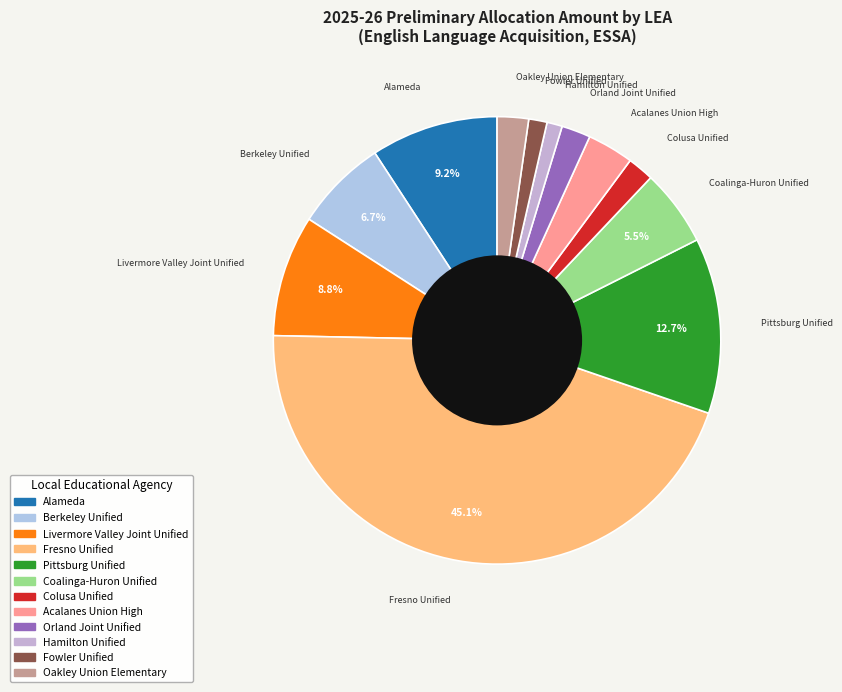

What percentage do Fresno Unified and Coalinga-Huron Unified together represent?

50.6%